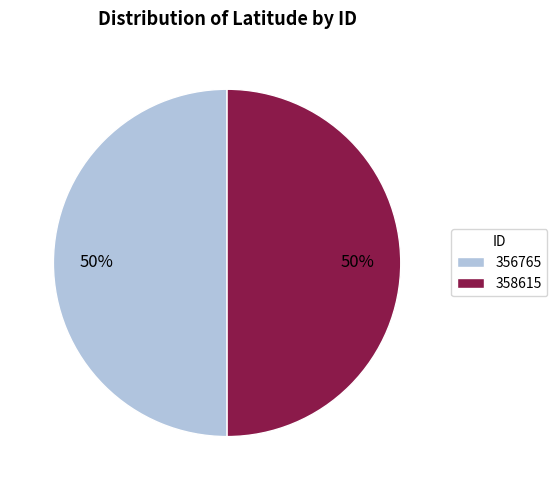

How many slices are in this pie chart?

2